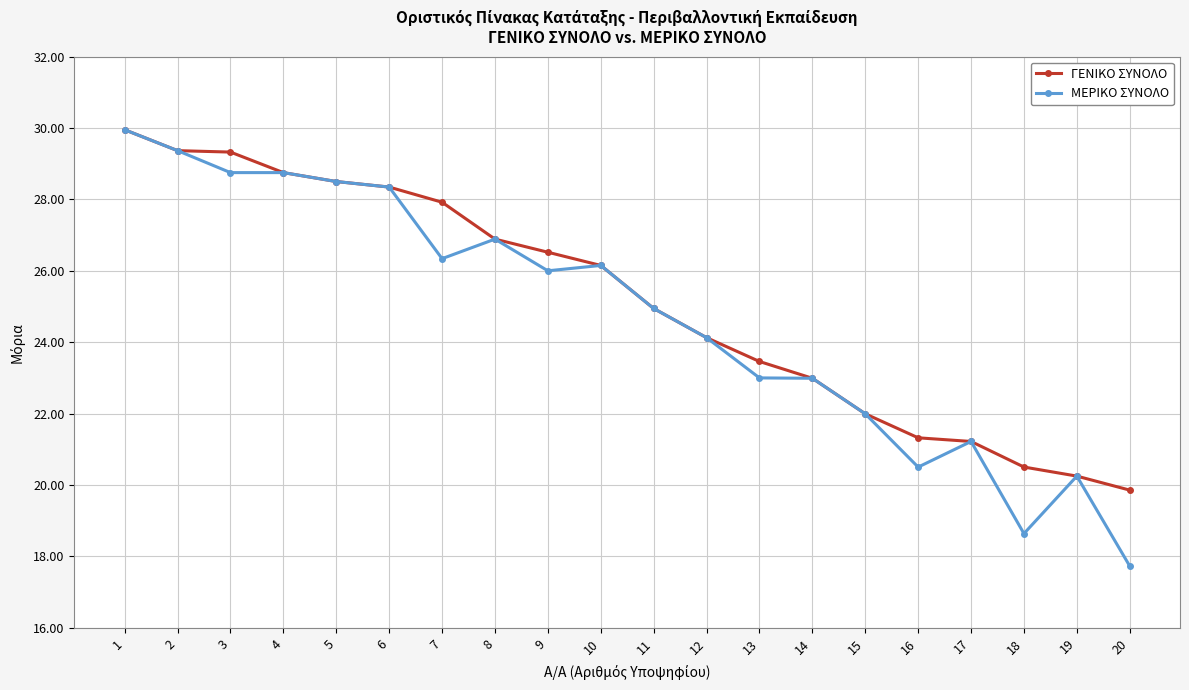

What is the total value across all series at 10?

52.3